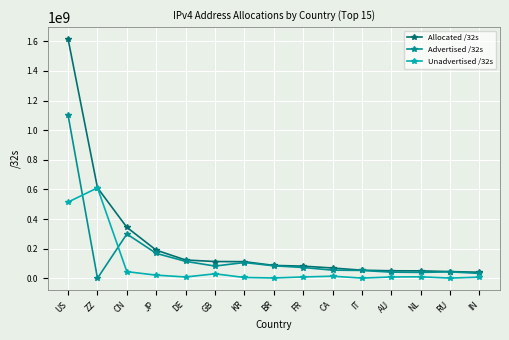

Which series has the largest range (max minus min)?

Allocated /32s